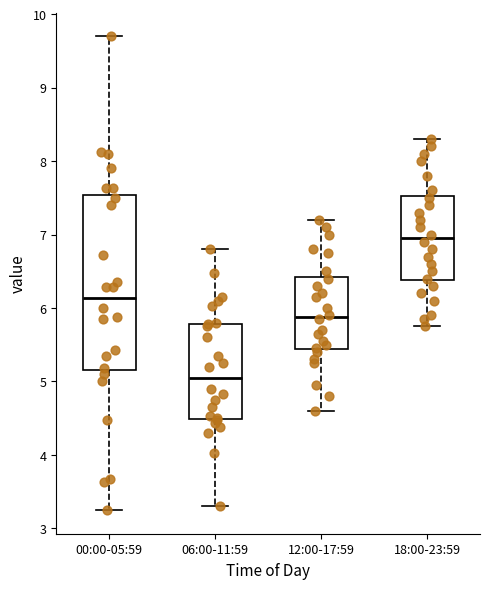

Comparing the boxes themselves (not the whiskers), which one is the tallest?

00:00-05:59